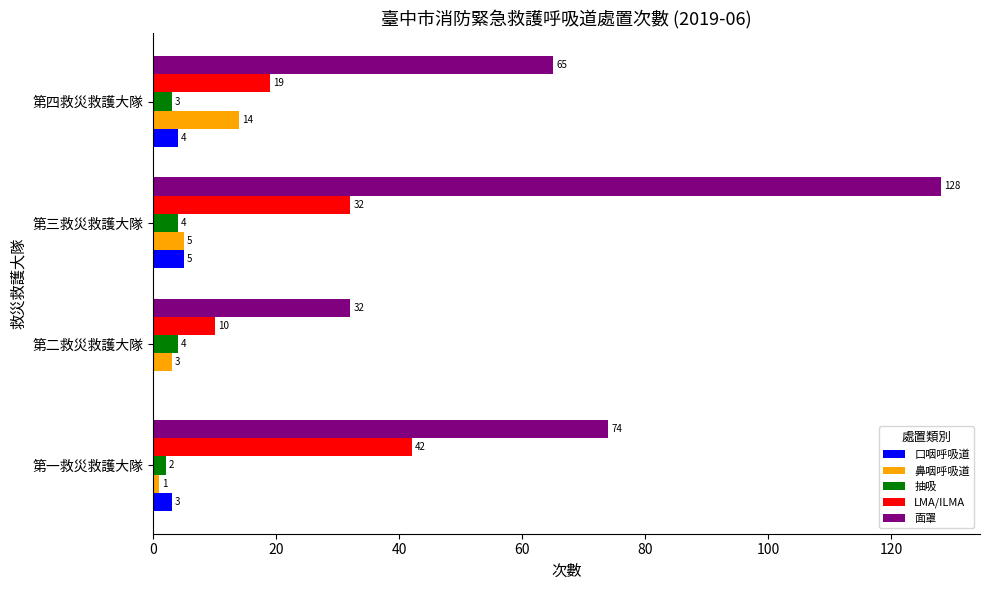

Which series changed the most between 第一救災救護大隊 and 第二救災救護大隊?

面罩